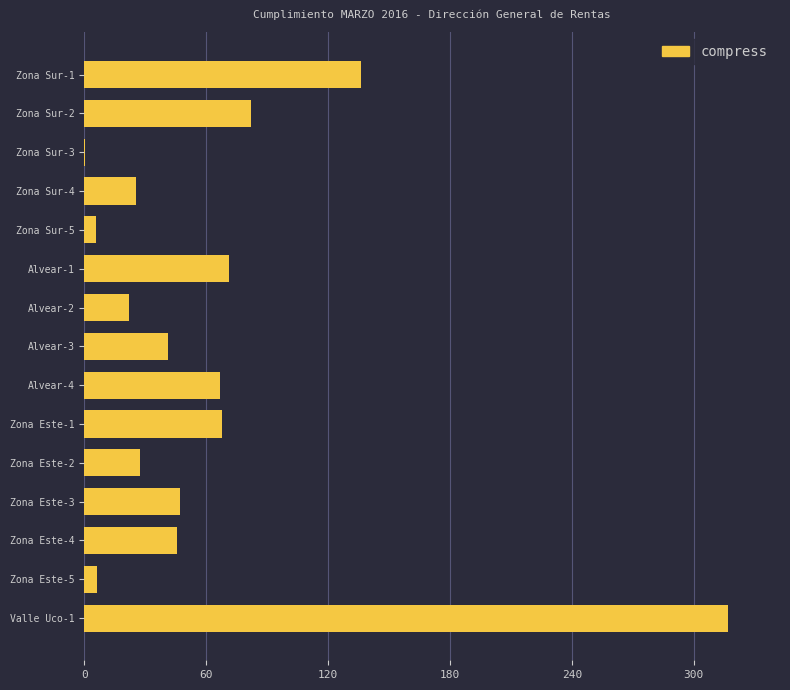

How many distinct data groups are displayed?

1